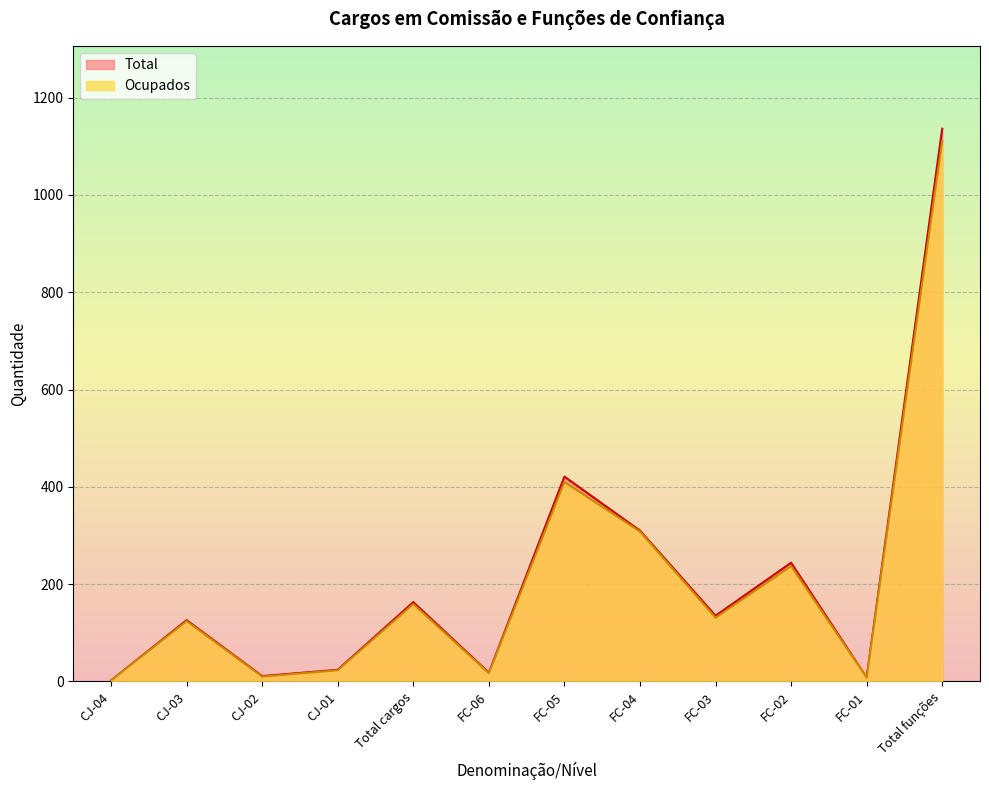

List the series in order of their peak value, highest first.

Total, Ocupados